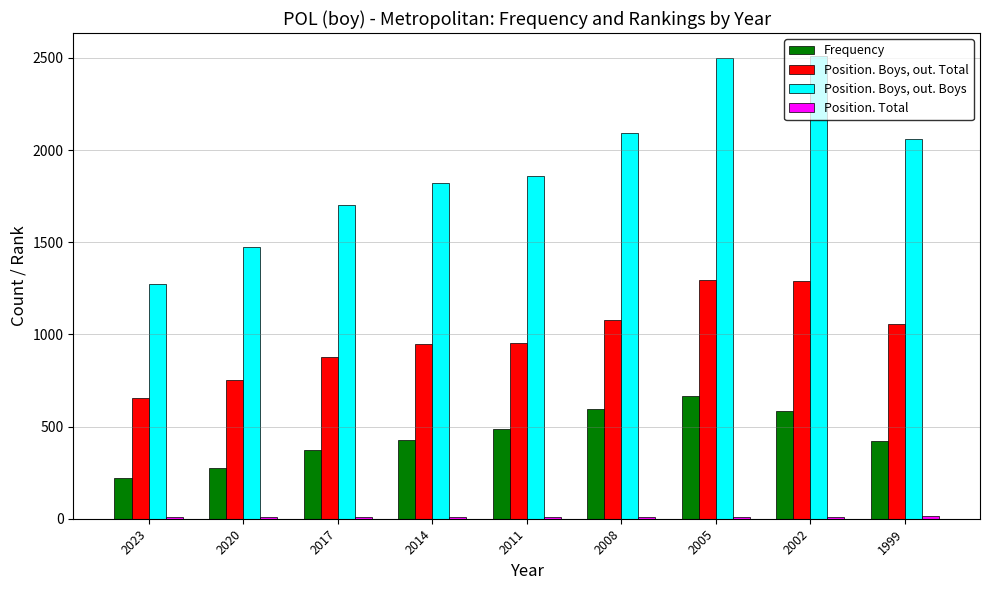

Between 2017 and 2011, which series saw the biggest shift?

Position. Boys, out. Boys